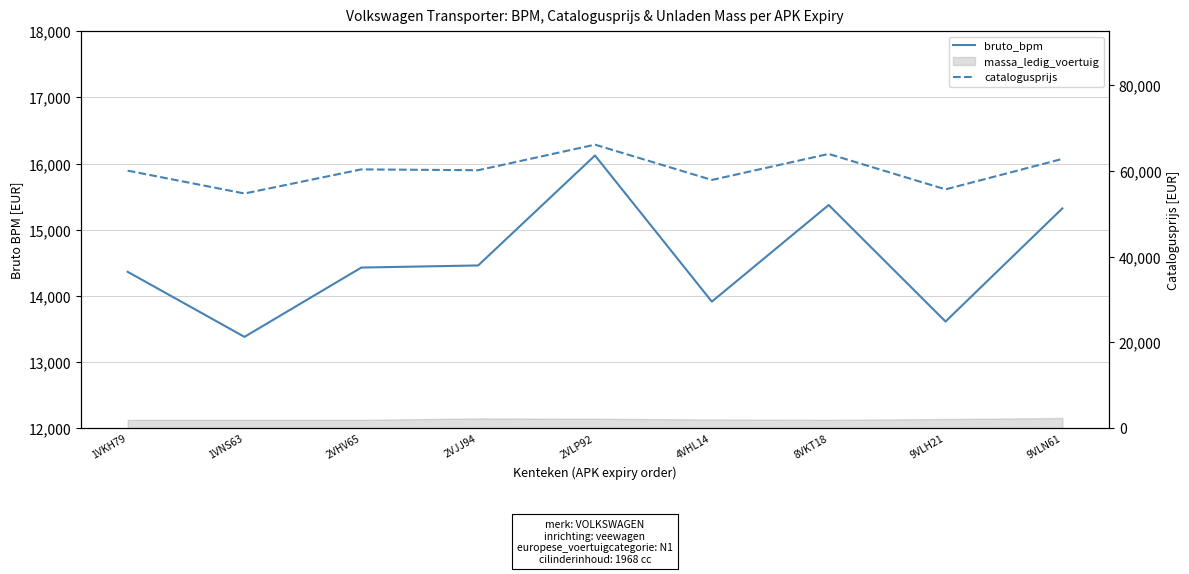

List the series in order of their peak value, lowest first.

bruto_bpm, catalogusprijs